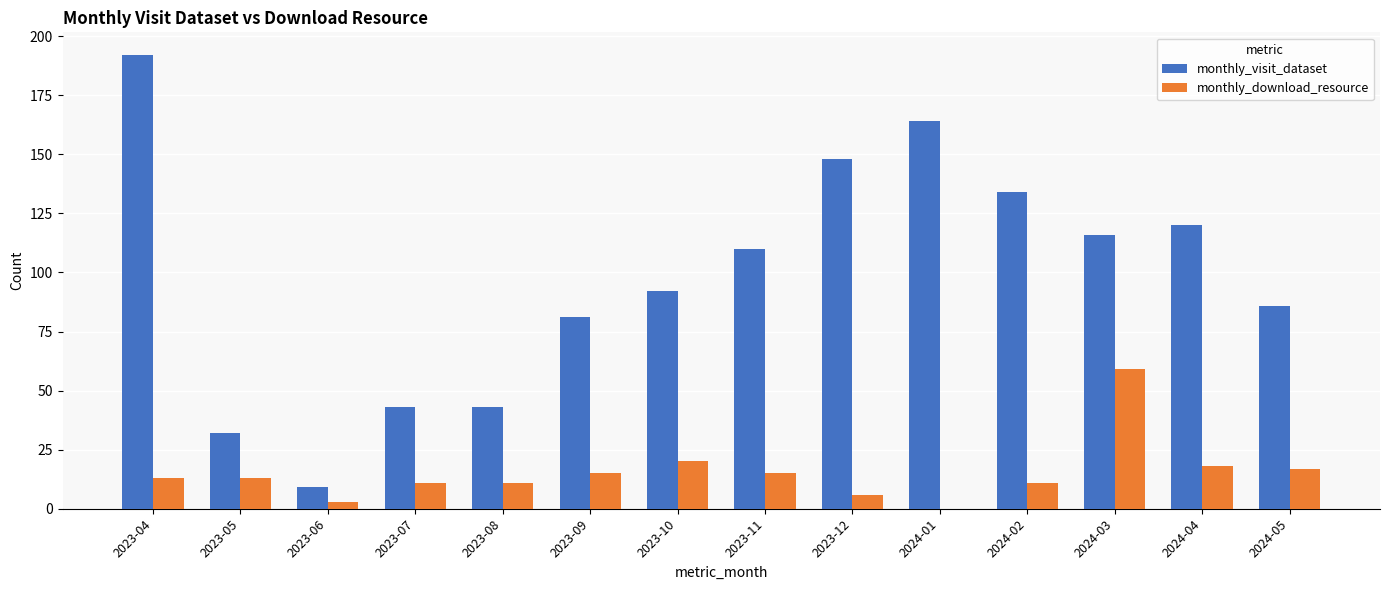

At which label does monthly_download_resource reach its peak?

2024-03